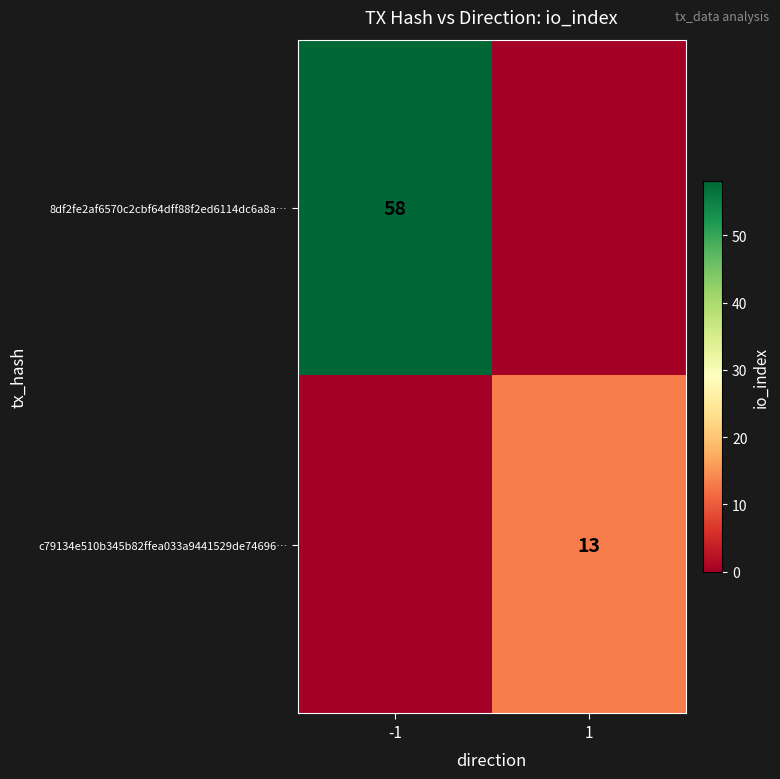

The value of c79134e510b345b82ffea033a9441529de74696… at 1 is 6. True or false?

False